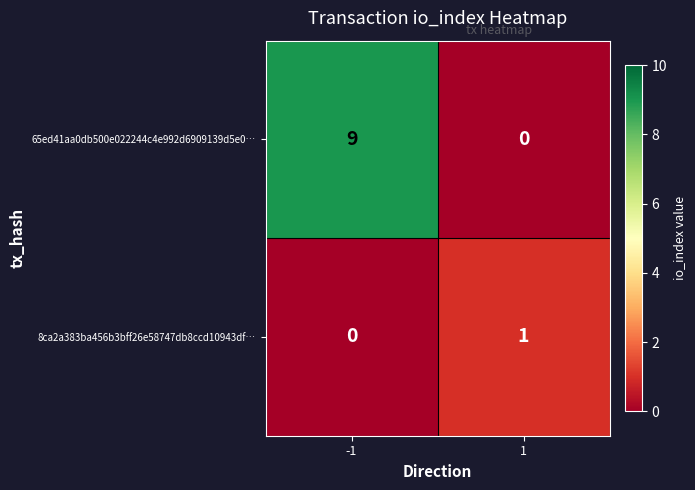

Between -1 and 1, which series saw the biggest shift?

65ed41aa0db500e022244c4e992d6909139d5e0…